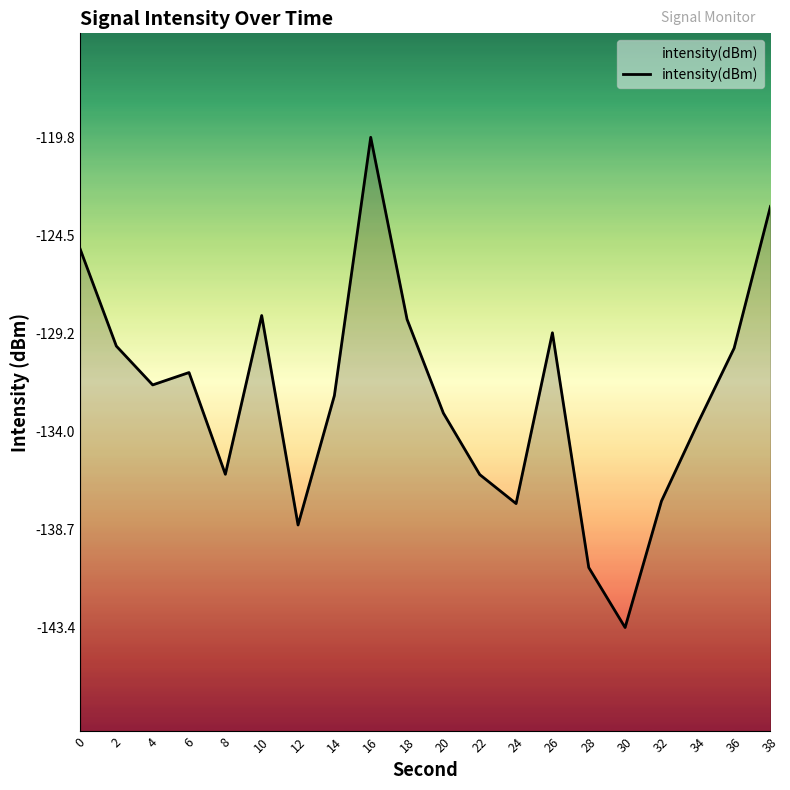

Reading right to left, what are all the values shown in this chart?

38=-123.1	36=-130.0	34=-133.6	32=-137.3	30=-143.4	28=-140.5	26=-129.2	24=-137.4	22=-136.0	20=-133.1	18=-128.6	16=-119.8	14=-132.2	12=-138.5	10=-128.4	8=-136.0	6=-131.1	4=-131.7	2=-129.9	0=-125.2